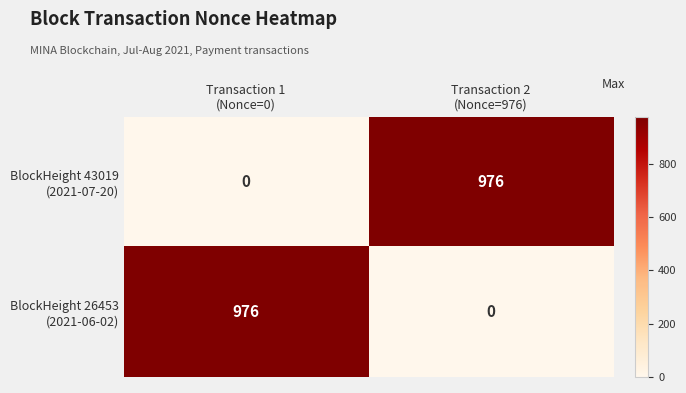

Count the number of categories in the chart.

2